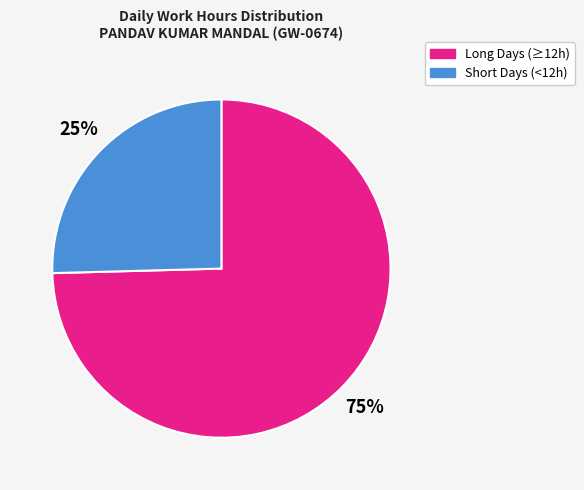

To the nearest percent, what is the average slice percentage?

50%